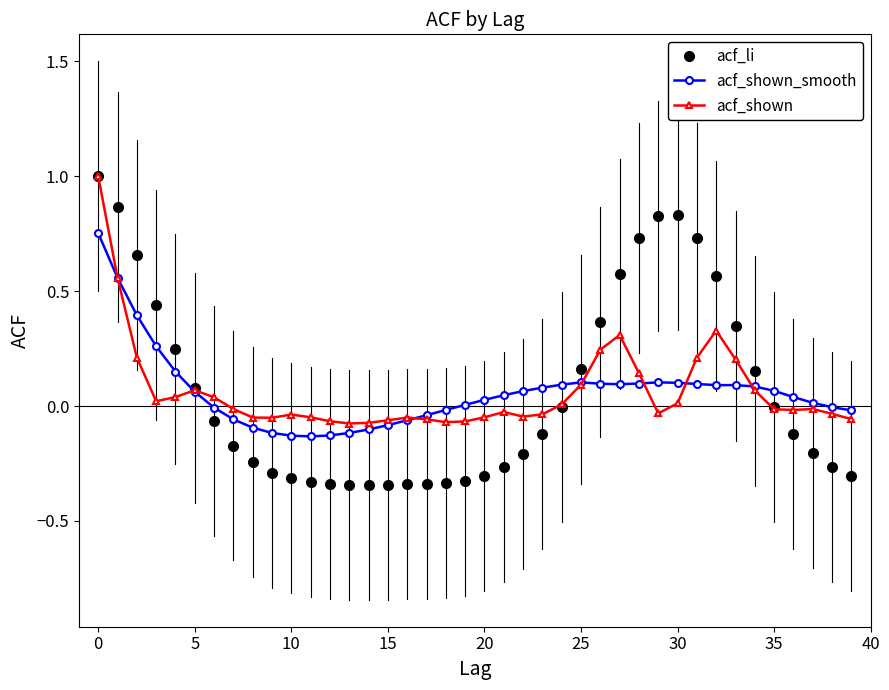

Which series has the widest spread of values?

acf_li